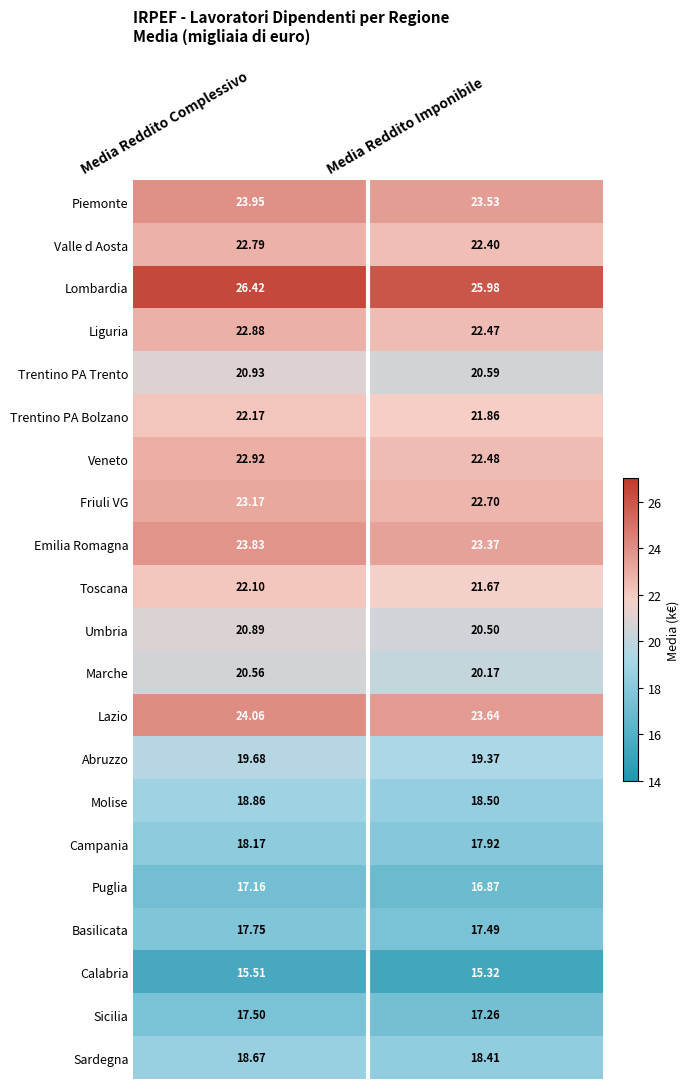

At how many categories does at least one series exceed 23?

2